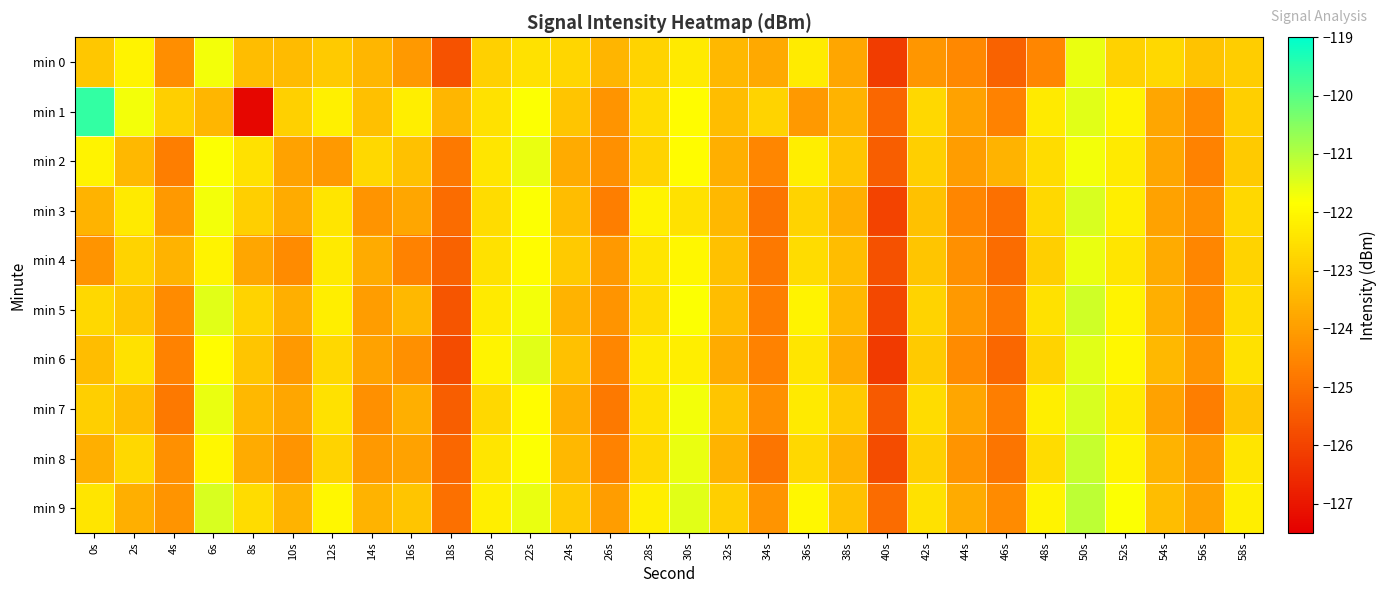

What is the greatest value displayed?

-119.6